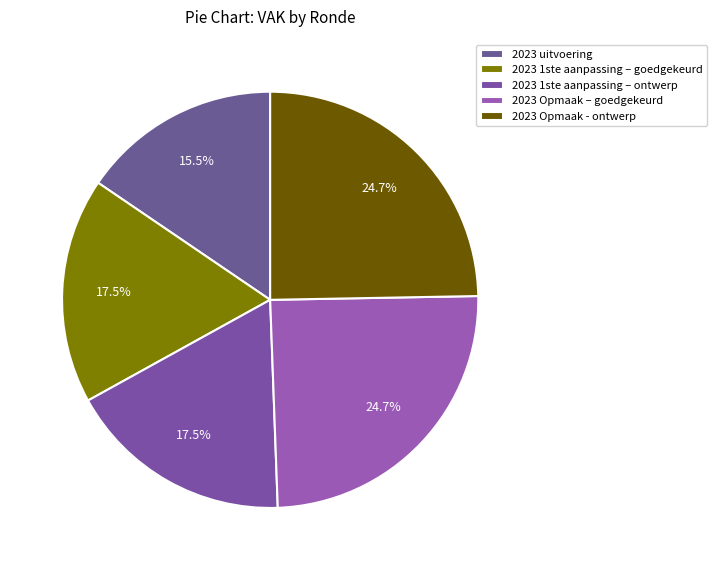

Is there any slice that represents more than half of the pie?

No